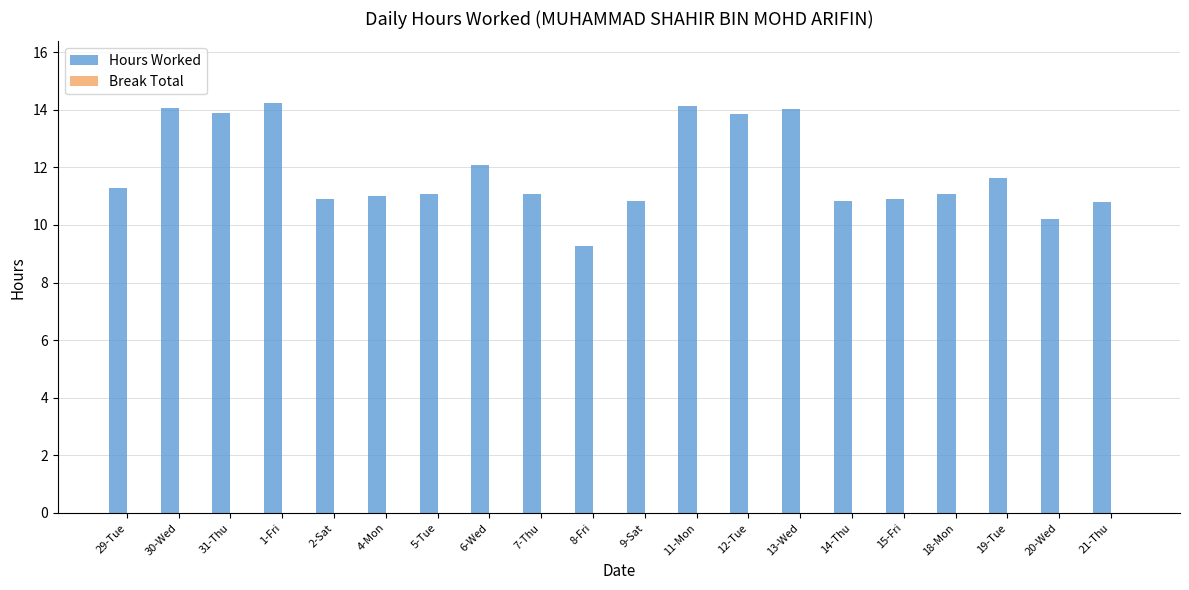

What is the greatest value displayed?

14.2